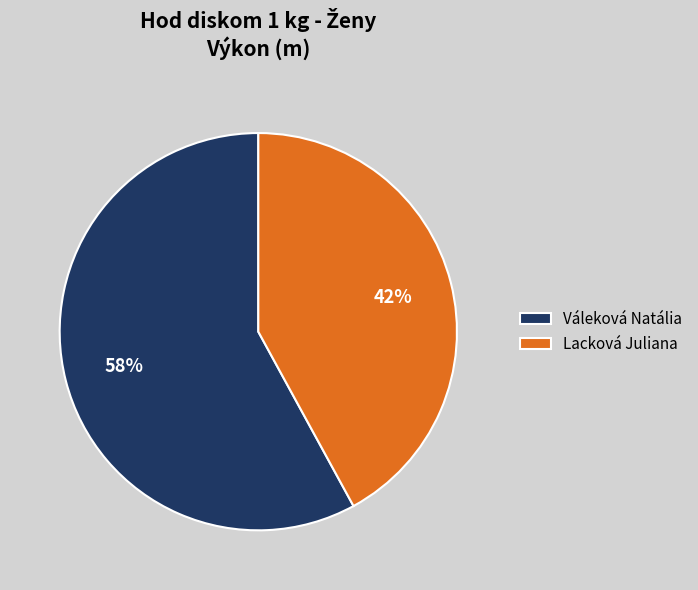

Does any single category account for the majority?

Yes